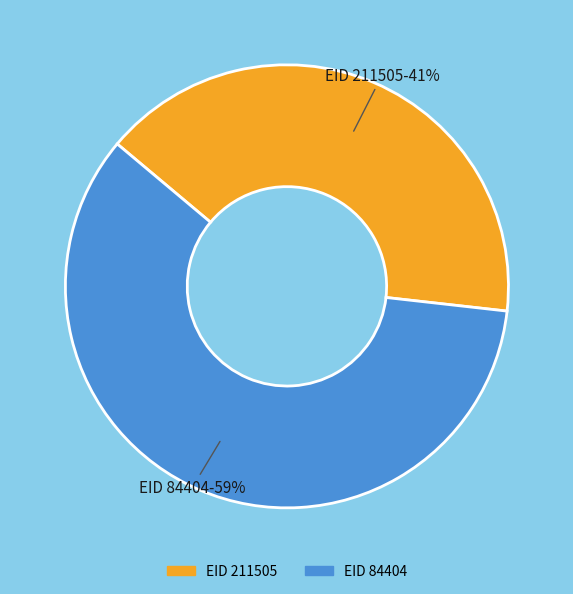

Does any single category account for the majority?

Yes